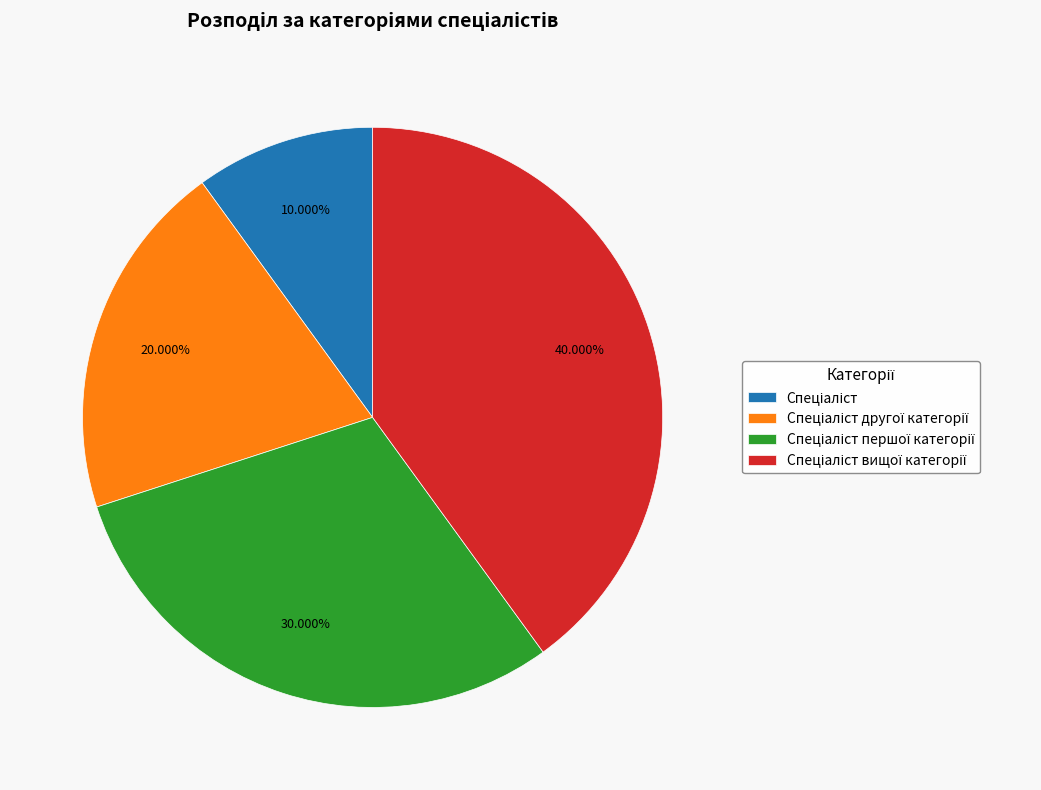

Does any single category account for the majority?

No